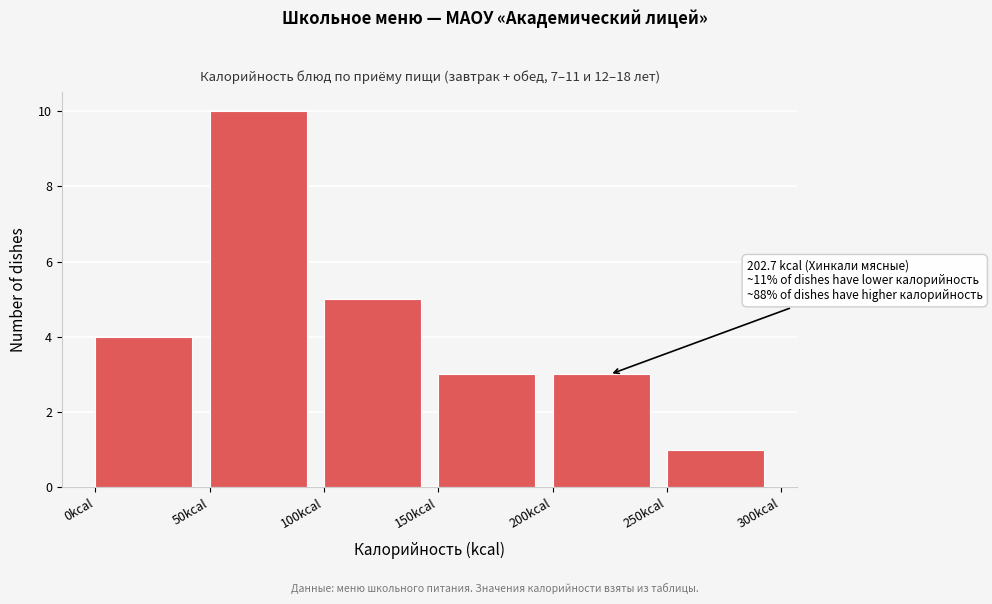

Which range on the x-axis has the tallest bar?

50 to 100